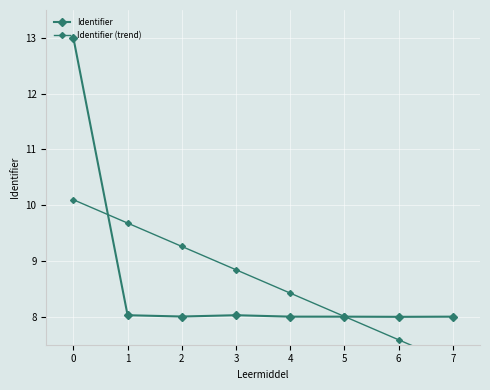

True or false: Identifier has a value of 10.8 at 4.

False